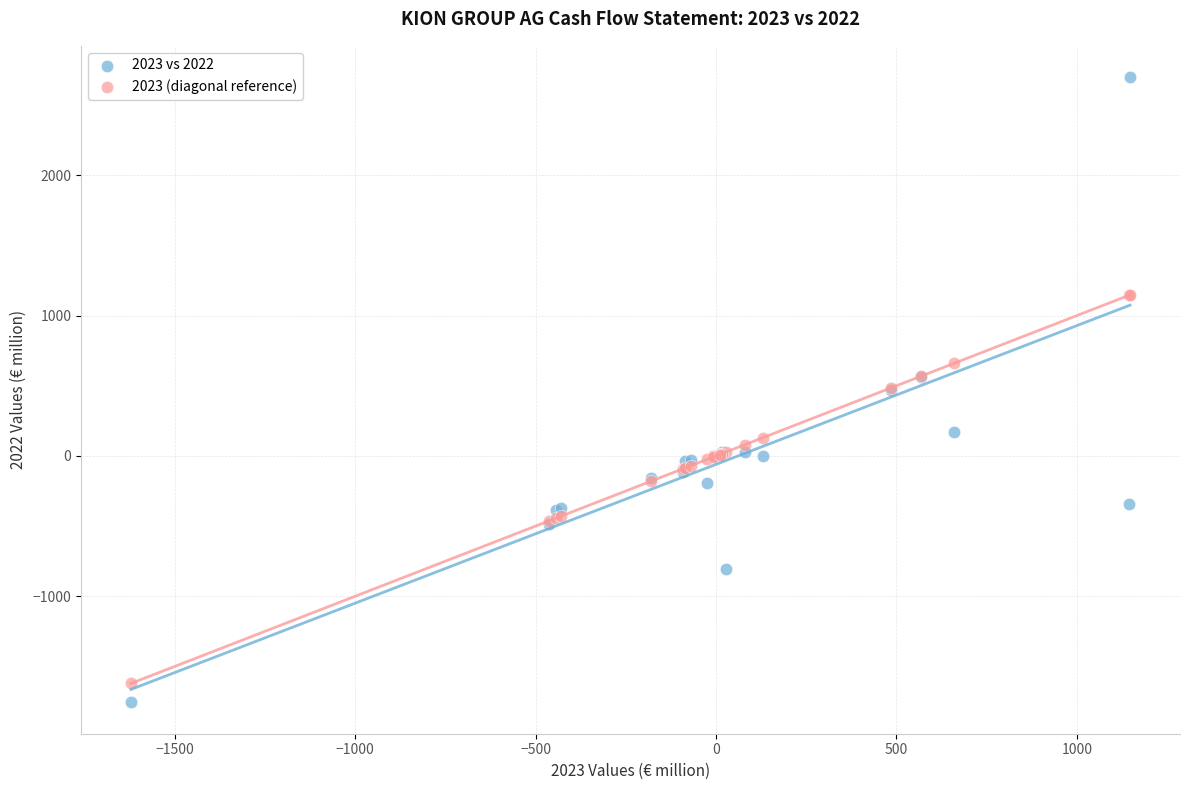

What are all the series names shown in the legend?

2023 vs 2022, 2023 (diagonal reference)